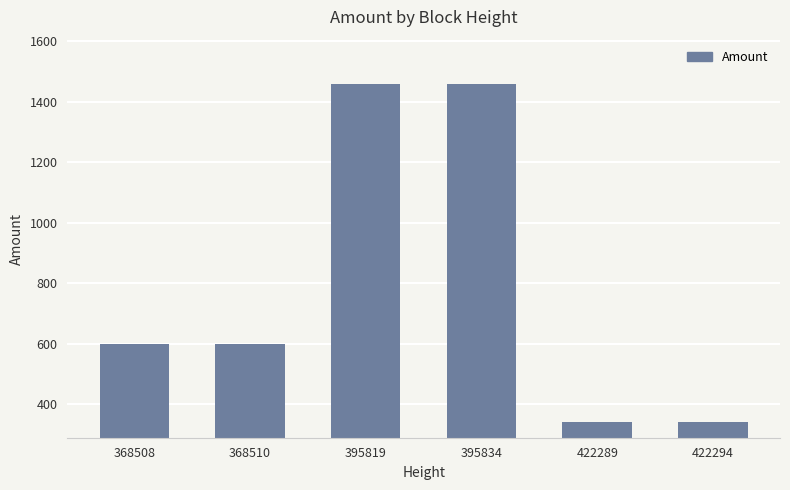

How many distinct data groups are displayed?

1